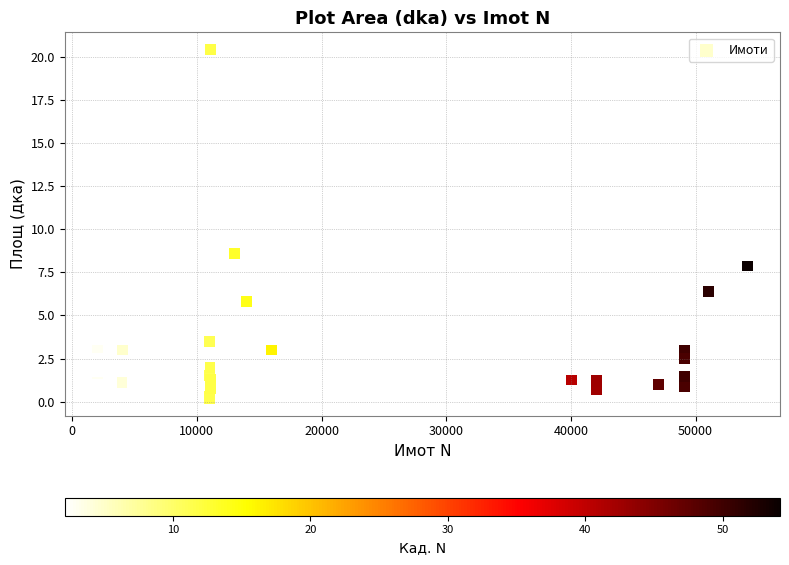

What Y value in the scatter plot is closest to 10?

8.6